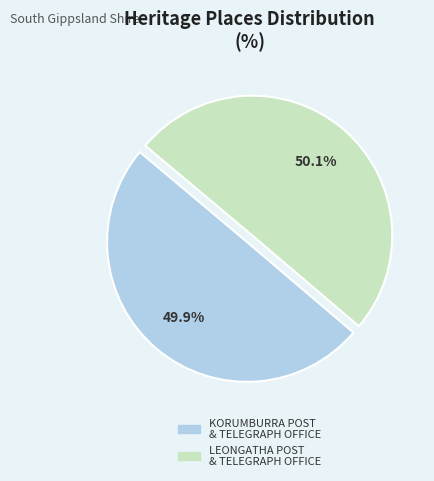

Is there any slice that represents more than half of the pie?

Yes